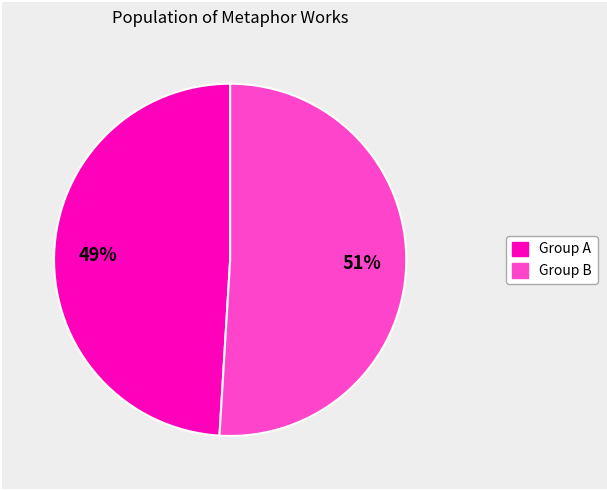

To the nearest percent, what is the difference between the largest and smallest slice percentages?

2%